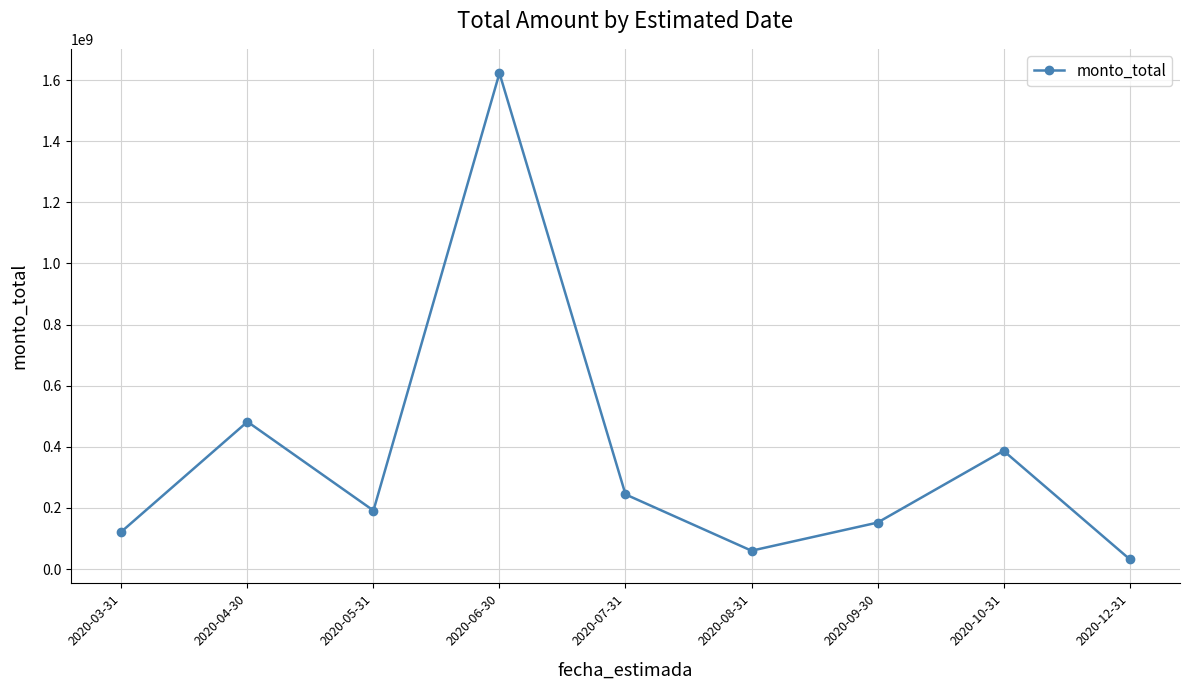

What is the smallest value displayed?

32500000